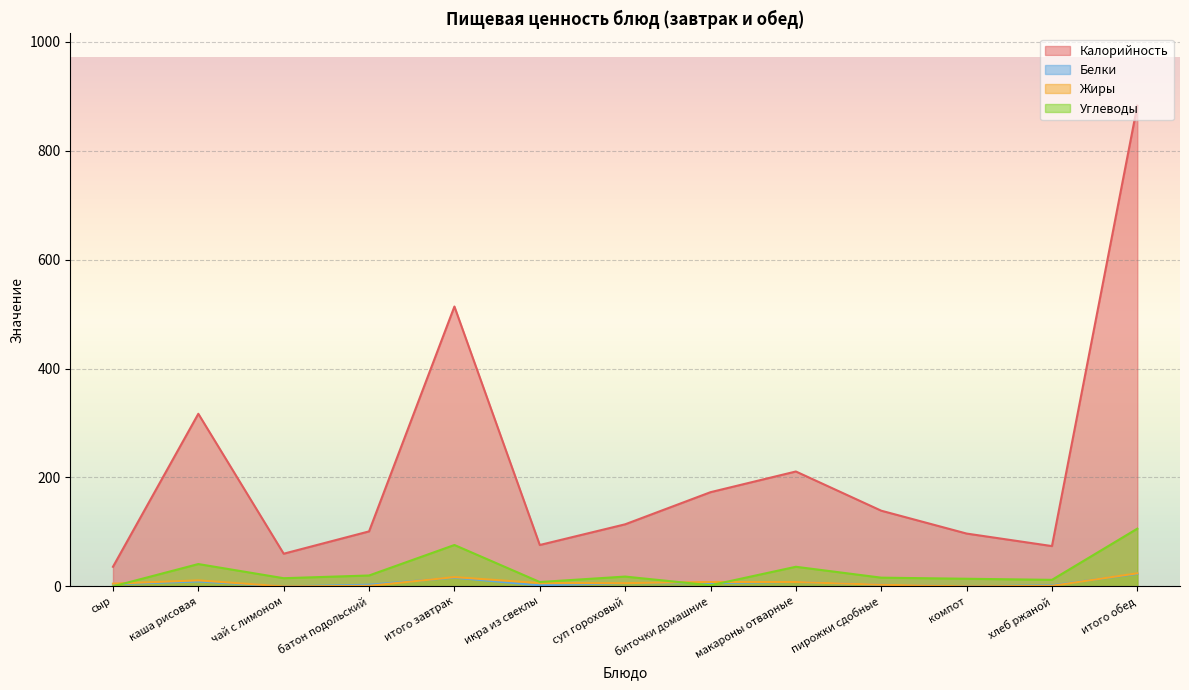

At which category does Калорийность reach its first local valley?

чай с лимоном